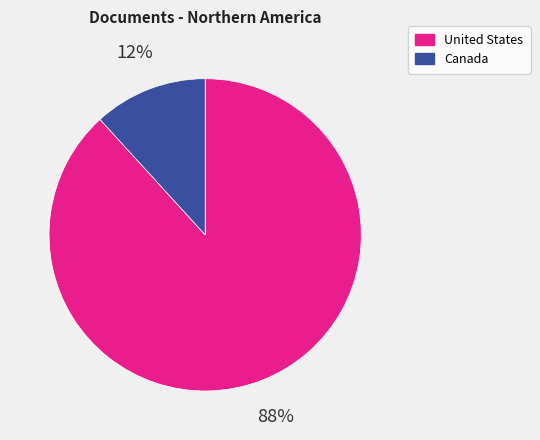

The Canada slice represents 12% of the pie. True or false?

True